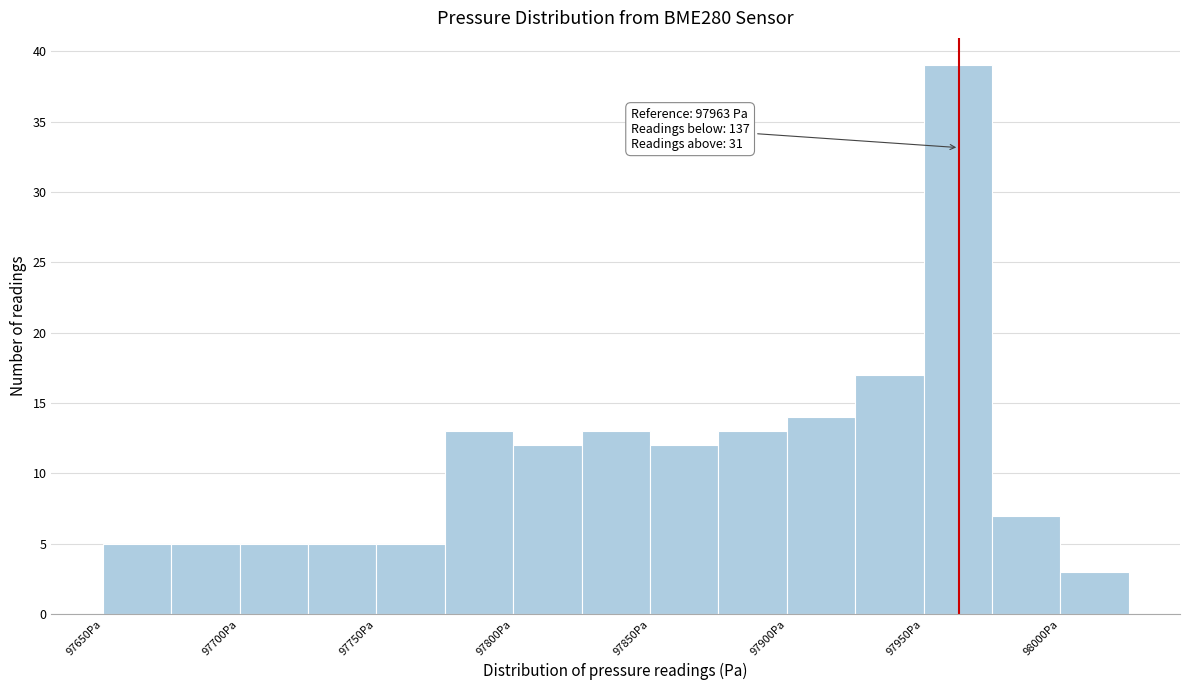

Over which range of the x-axis is the bar tallest?

97950 to 97975